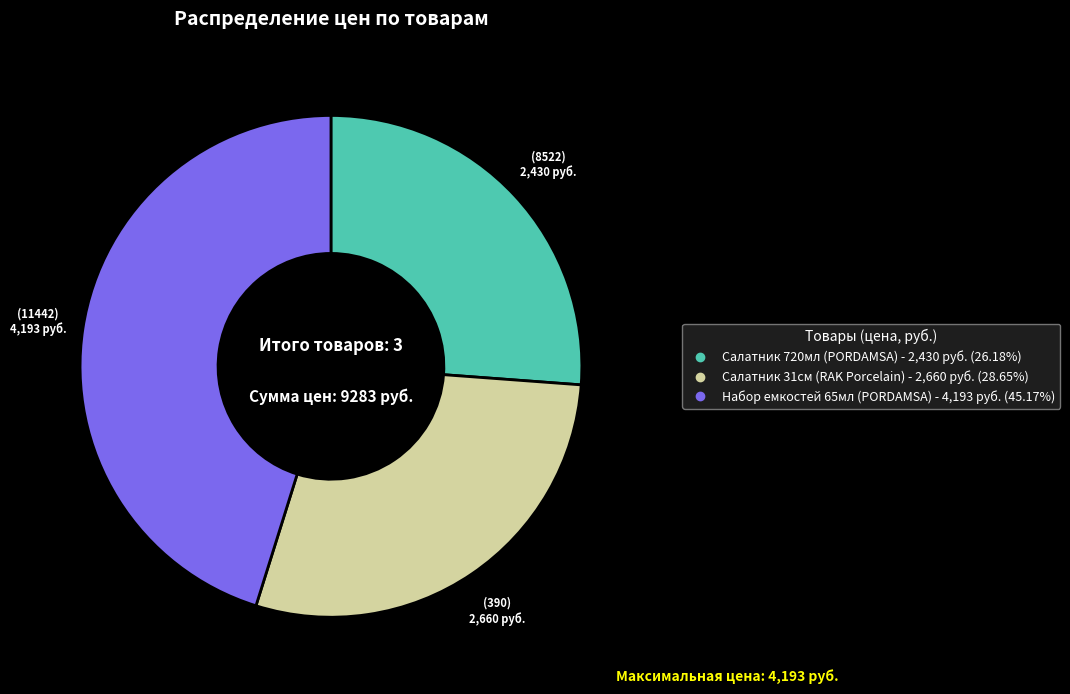

Is there any slice that represents more than half of the pie?

No